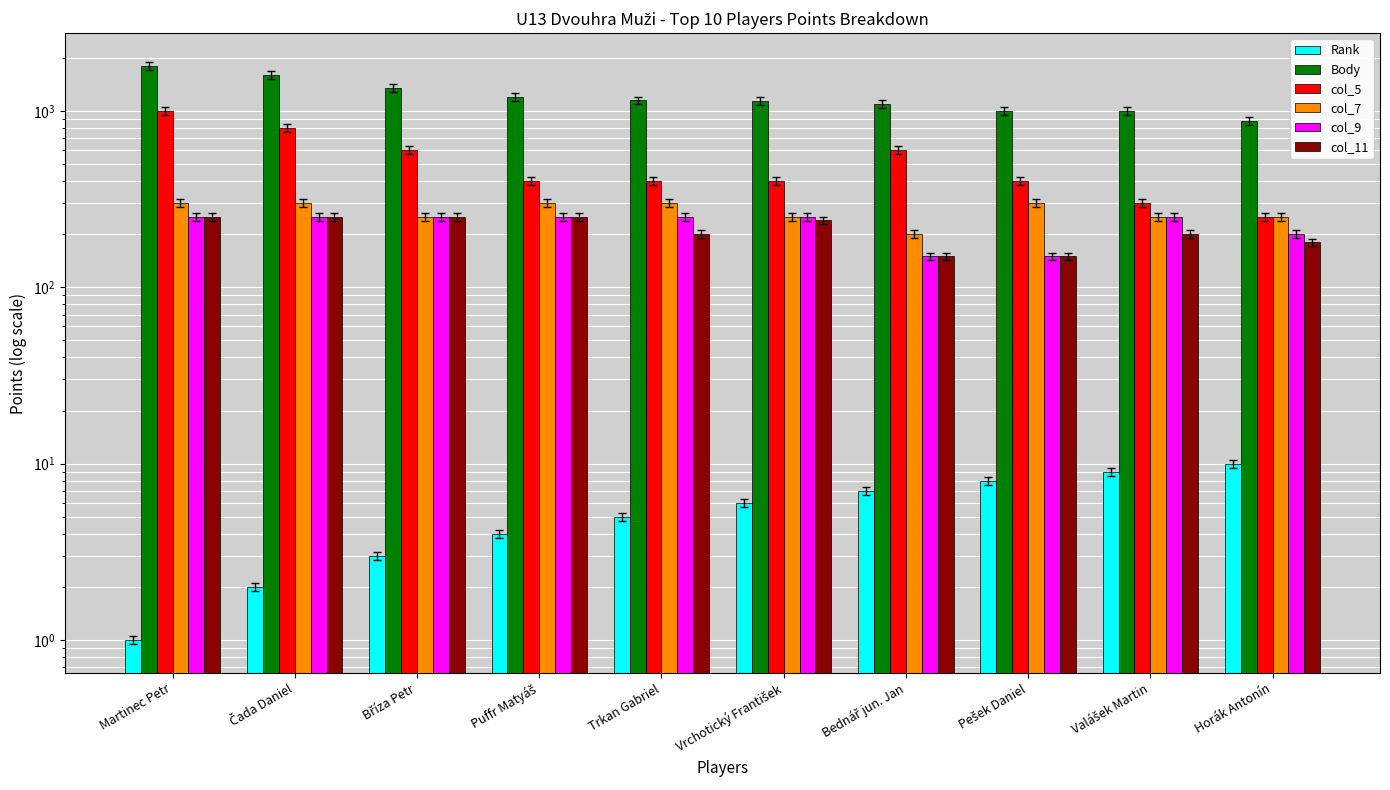

What is the minimum value shown in the chart?

1